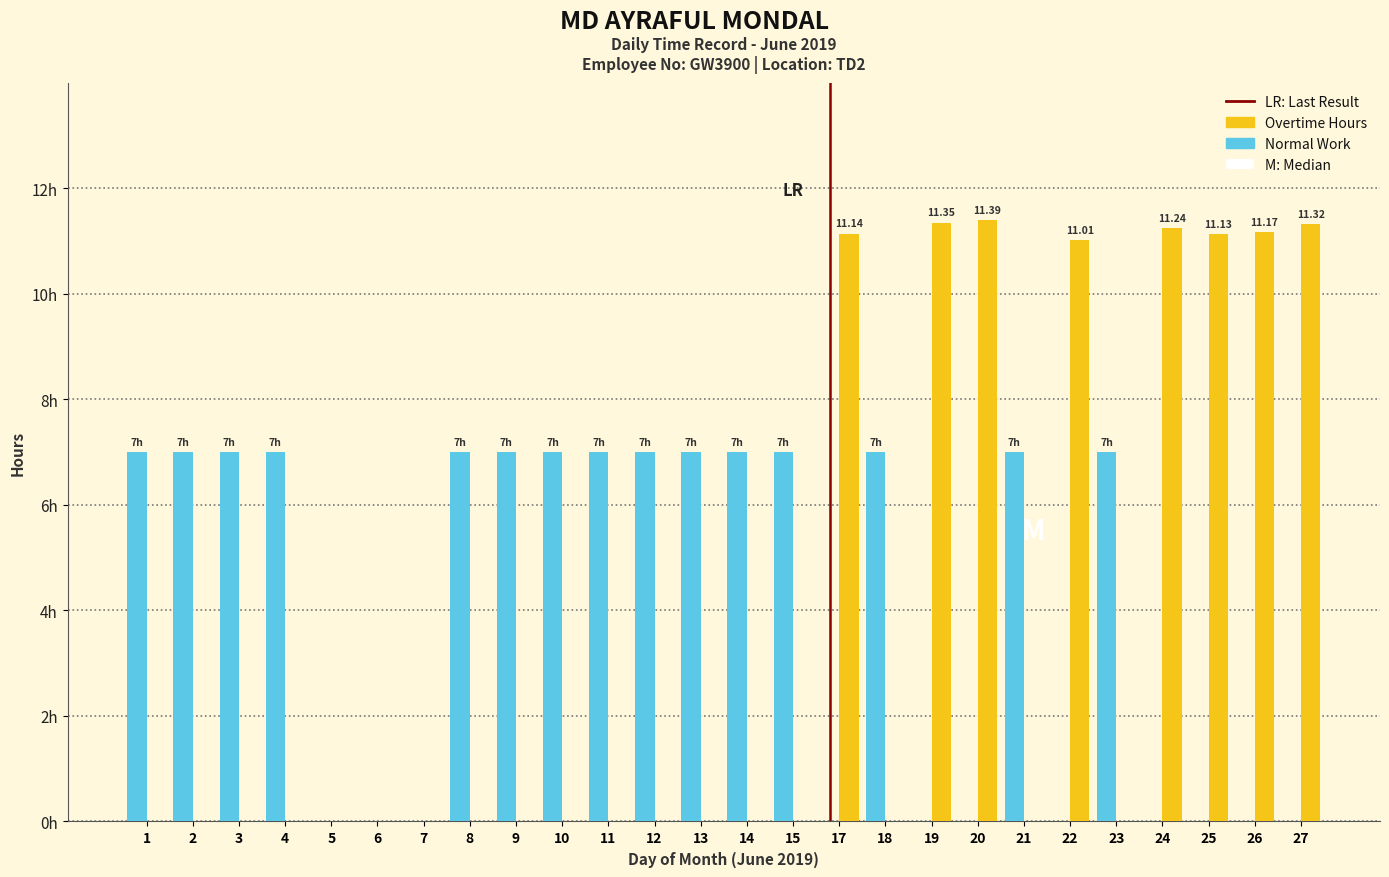

Are the bars grouped side by side (vs. stacked)?

Yes